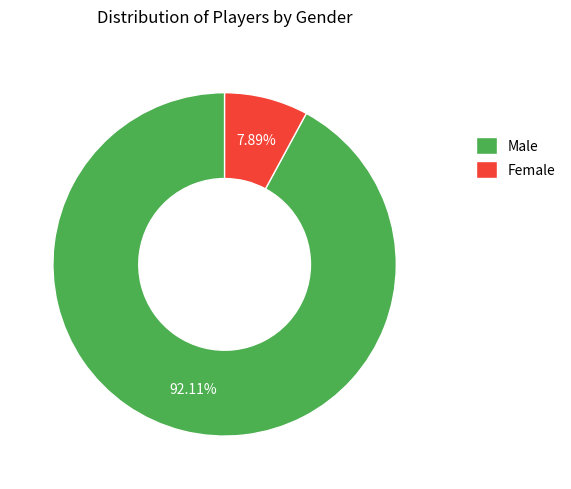

Rank the categories by value from lowest to highest.

Female, Male